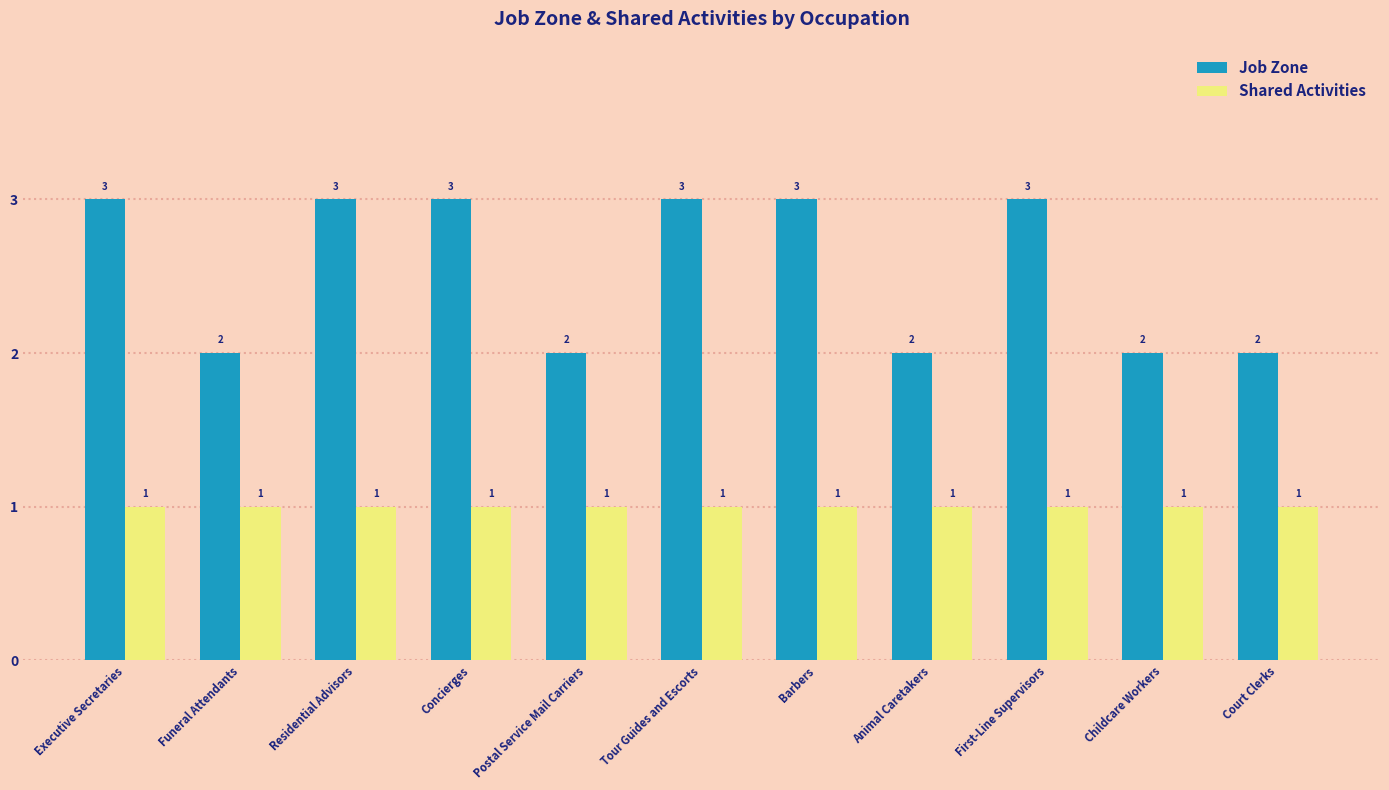

What position from the left is Childcare Workers?

10